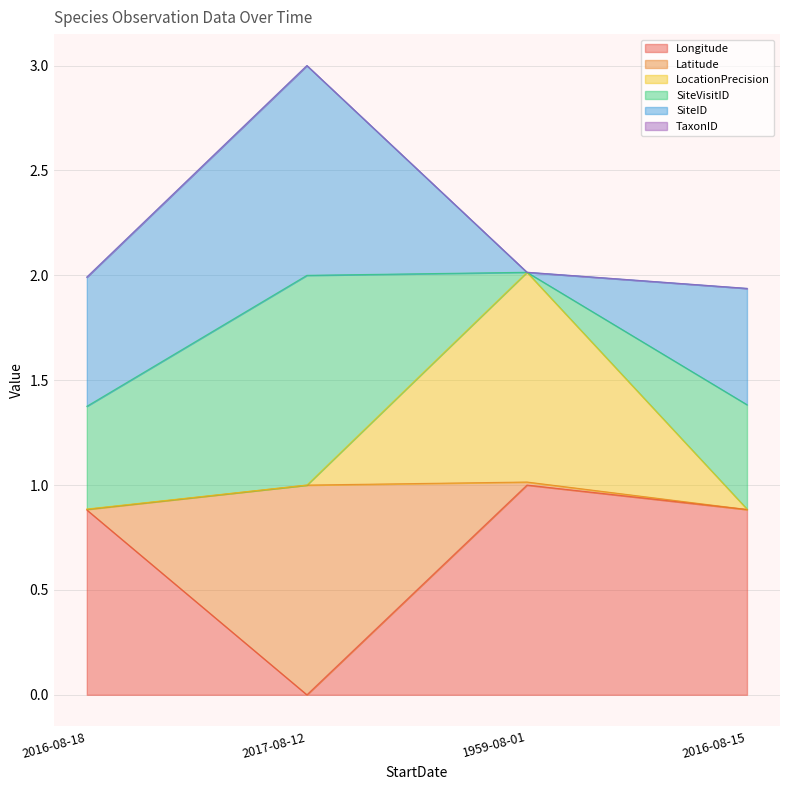

Which category has the highest value in the Longitude series?

1959-08-01